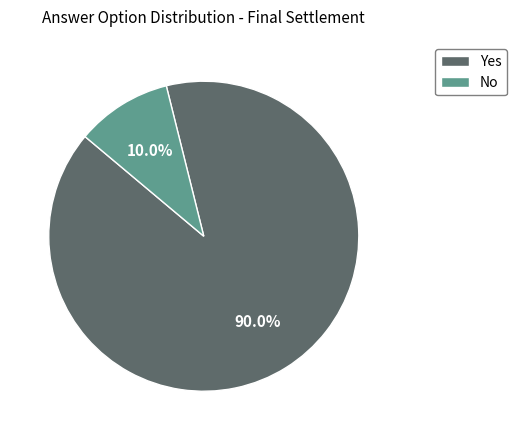

How many slices are in this pie chart?

2